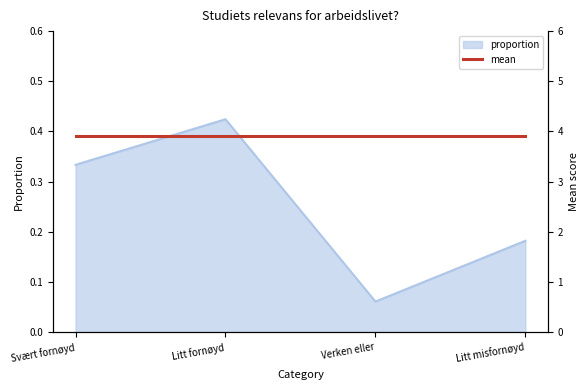

What is the label of the 4th point from the left?

Litt misfornøyd